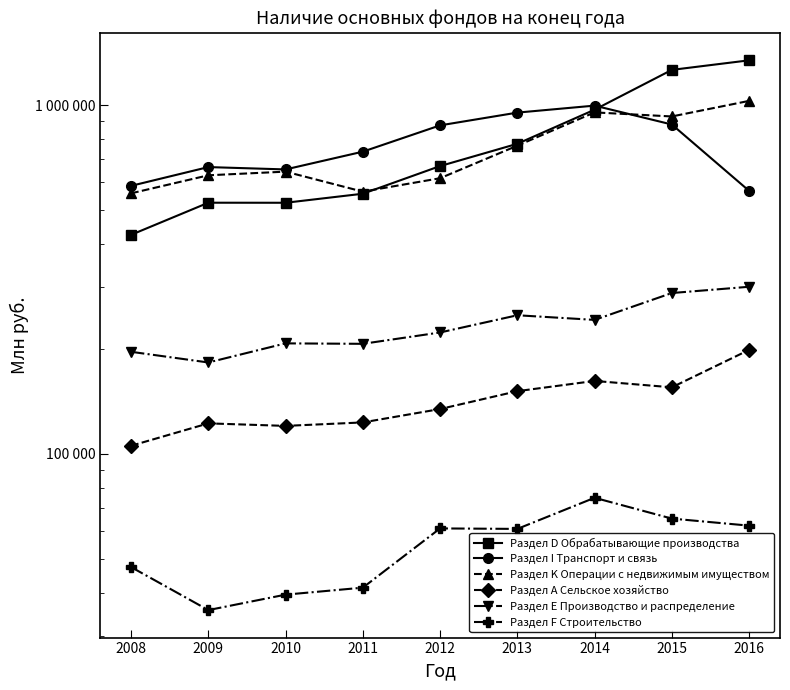

Where is Раздел А Сельское хозяйство nearest to the value 151991?

2013